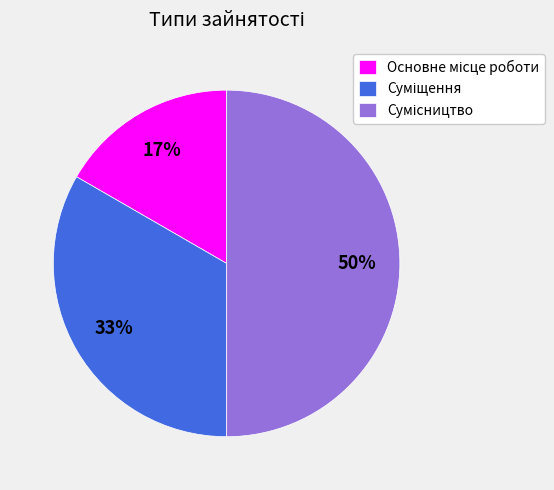

To the nearest percent, what is the average slice percentage?

33%